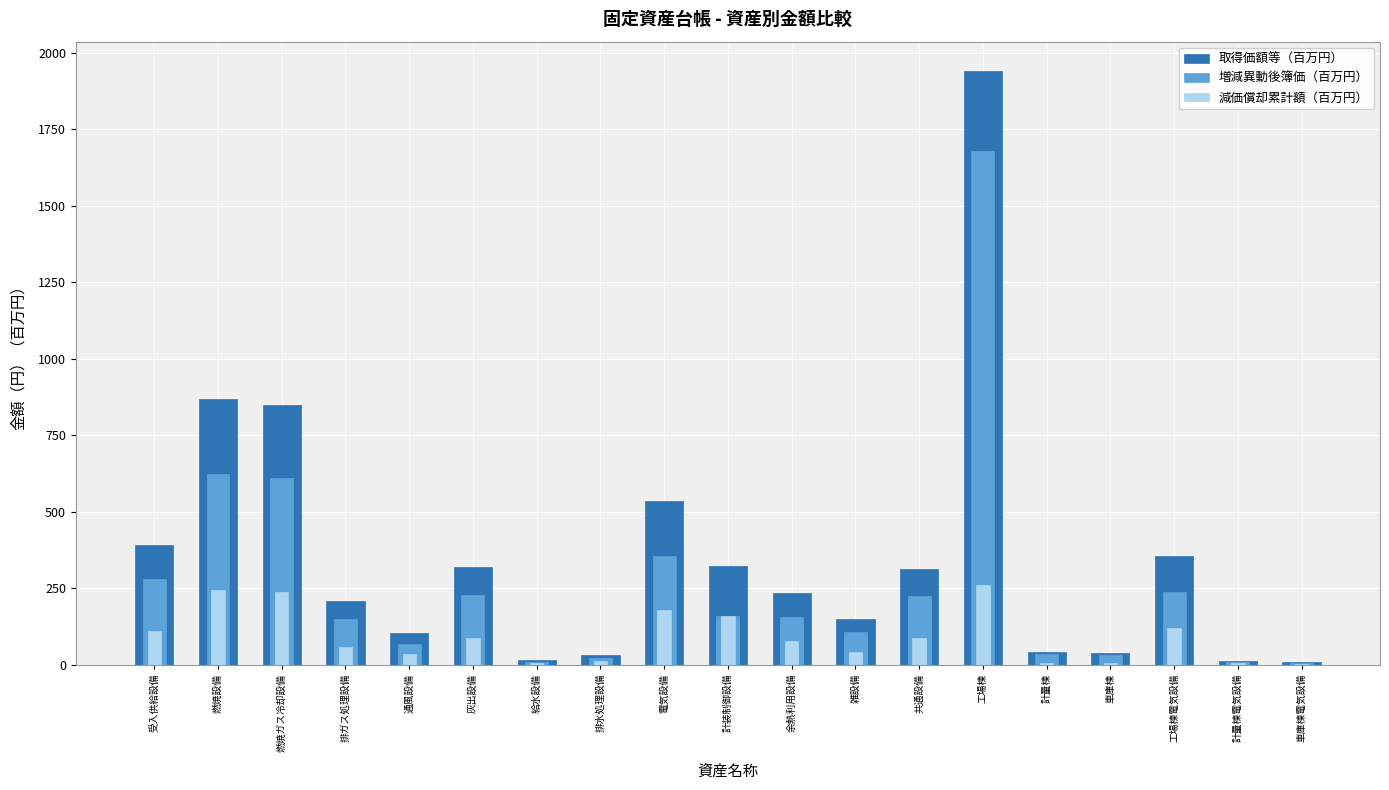

Count the number of categories in the chart.

19